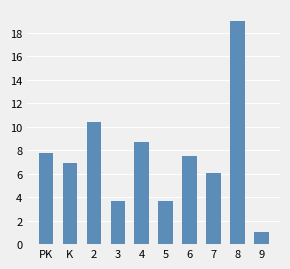

What is the change in value from PK to 3?

-4.1